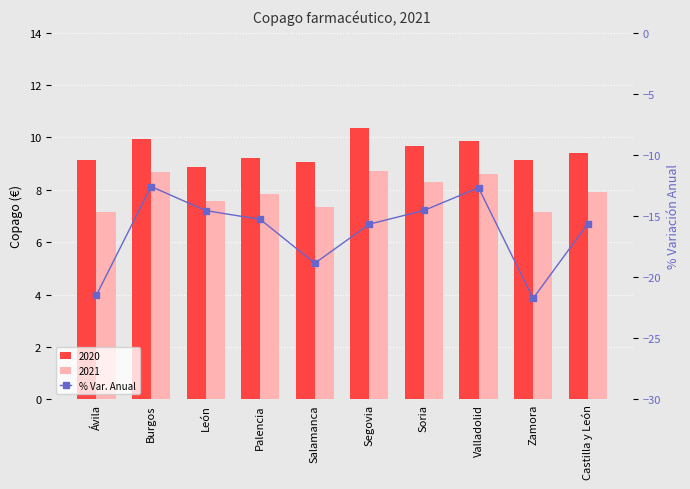

Rank the categories by value from lowest to highest.

Zamora, Ávila, Salamanca, Segovia, Castilla y León, Palencia, León, Soria, Valladolid, Burgos